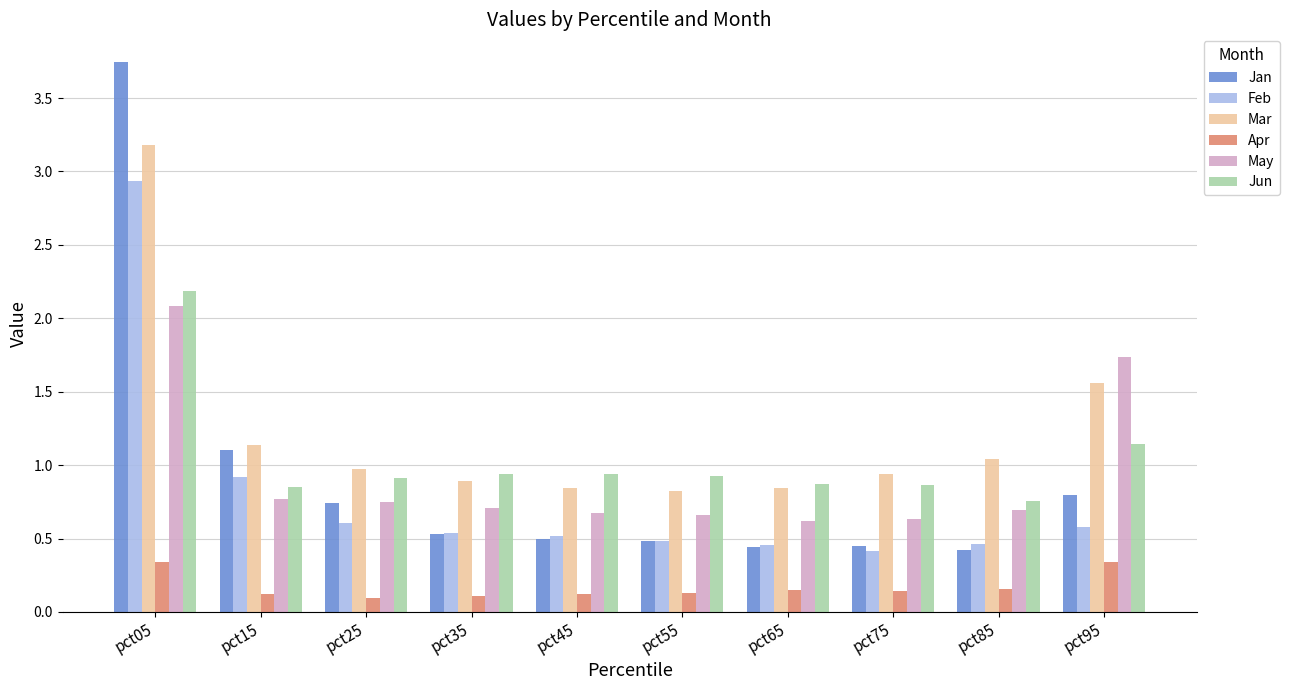

True or false: Mar has a value of 1.1 at pct15.

True